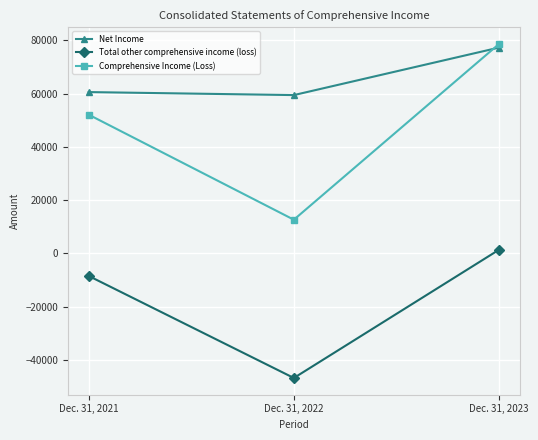

How many values in Total other comprehensive income (loss) are above zero?

1